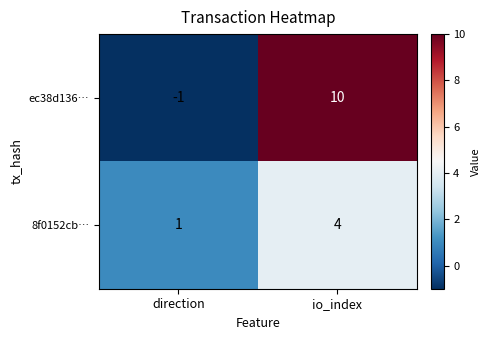

The 8f0152cb… series shows 0 at direction. True or false?

False